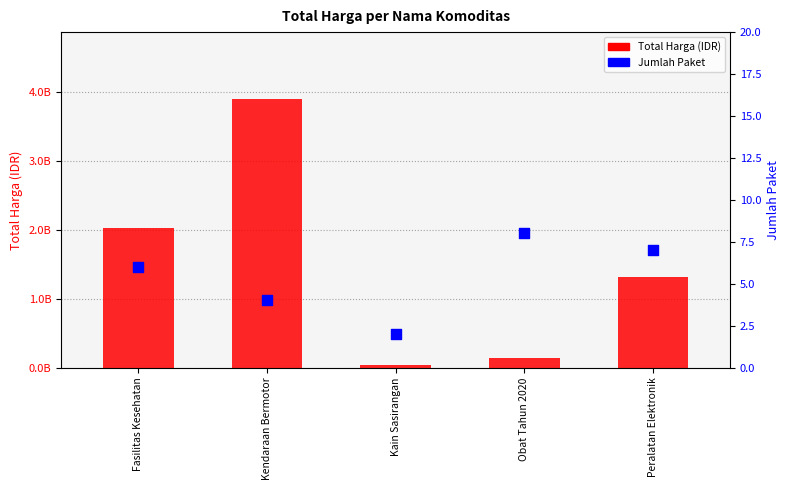

What is the total value across all series at Peralatan Elektronik?

1310870807